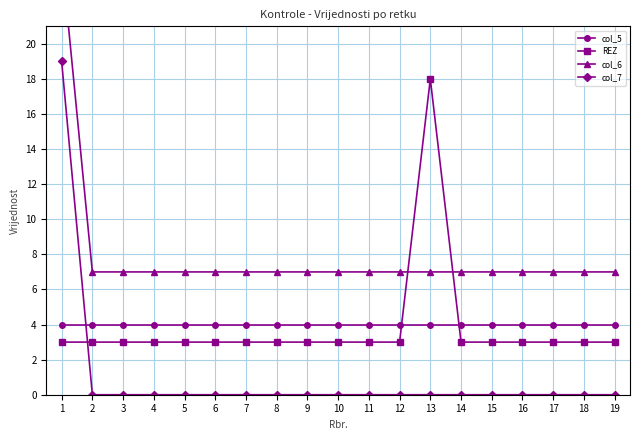

Rank the categories by col_6 value from lowest to highest.

2, 3, 4, 5, 6, 7, 8, 9, 10, 11, 12, 13, 14, 15, 16, 17, 18, 19, 1